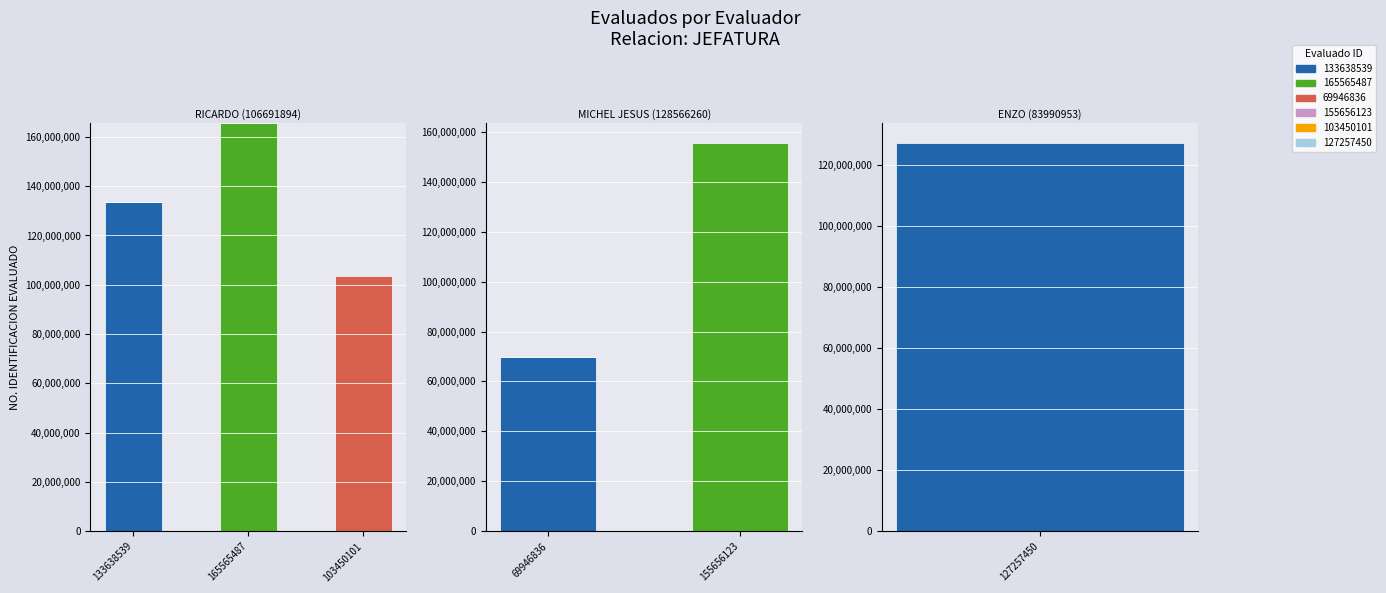

Rank the categories by value from highest to lowest.

165565487, 155656123, 133638539, 127257450, 103450101, 69946836